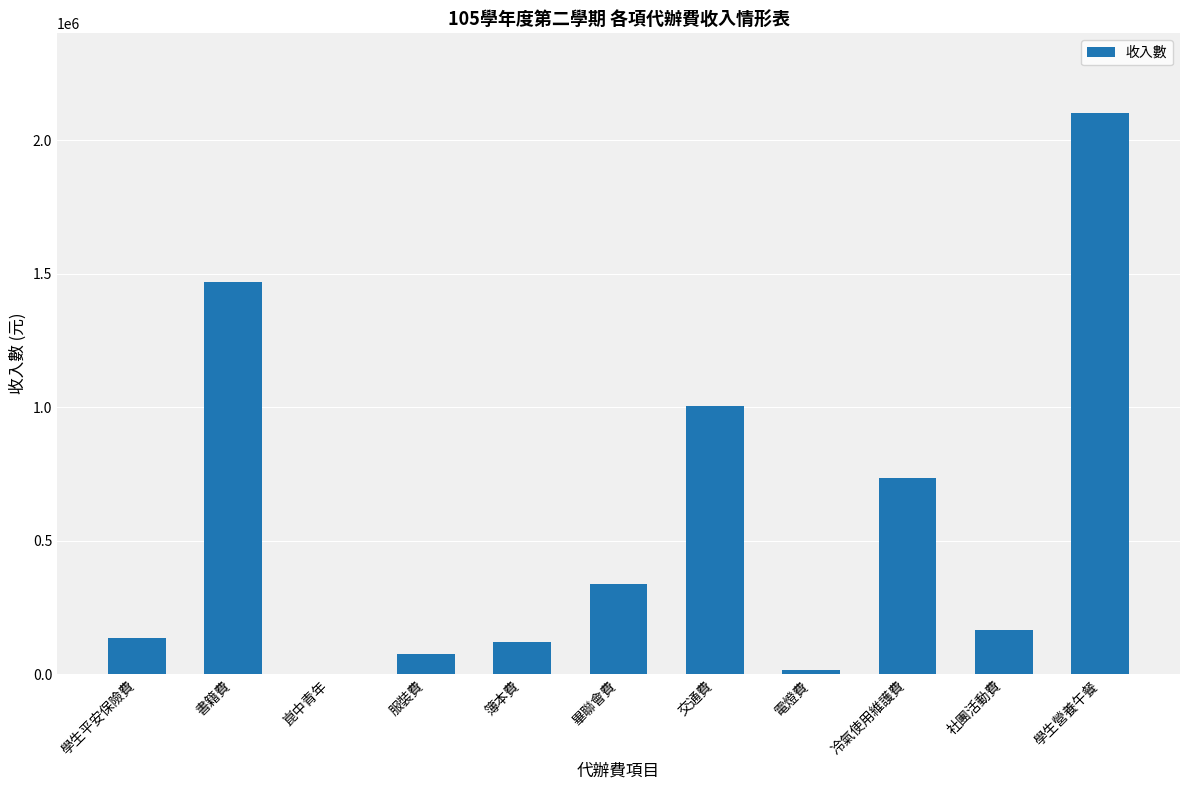

Is it true that the value at 學生平安保險費 is 135255?

True